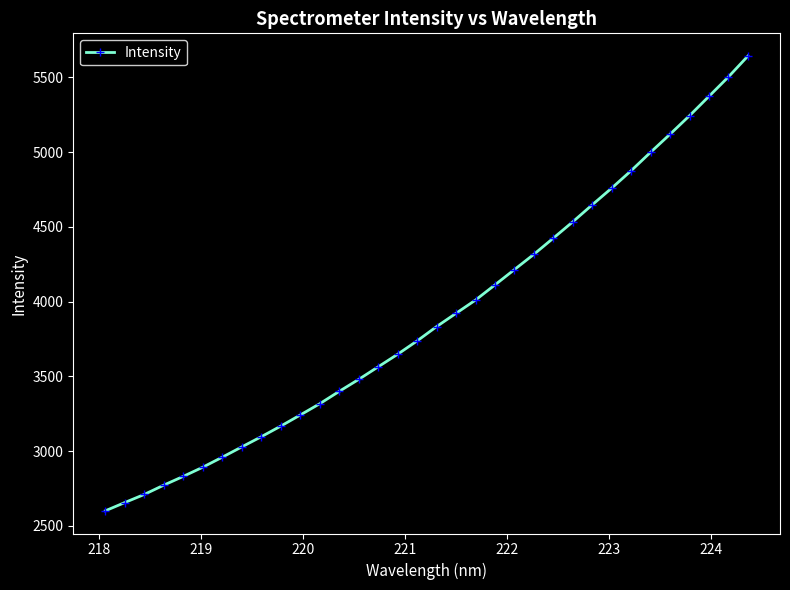

What is the difference between the second highest and minimum values?

2902.0